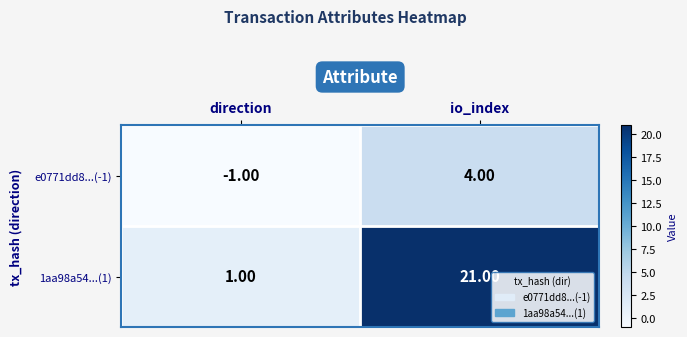

Which category has the highest value in the e0771dd8...(-1) series?

io_index